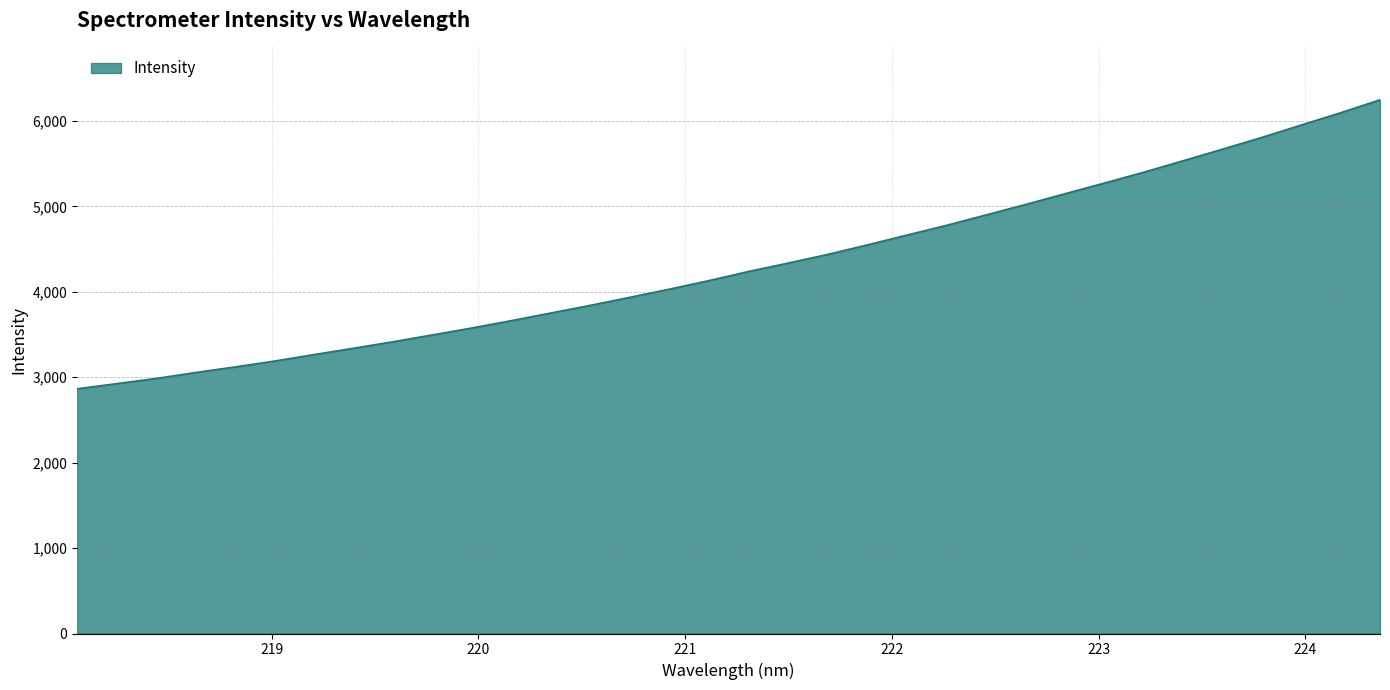

What is the difference between the maximum and minimum values?

3382.8